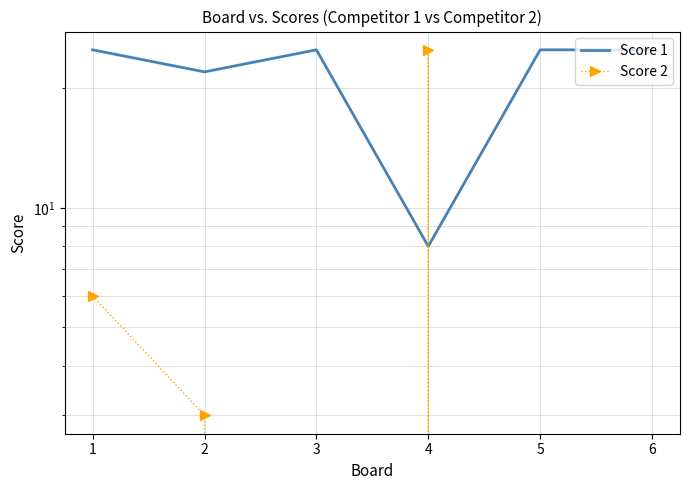

How many series are shown in this chart?

2